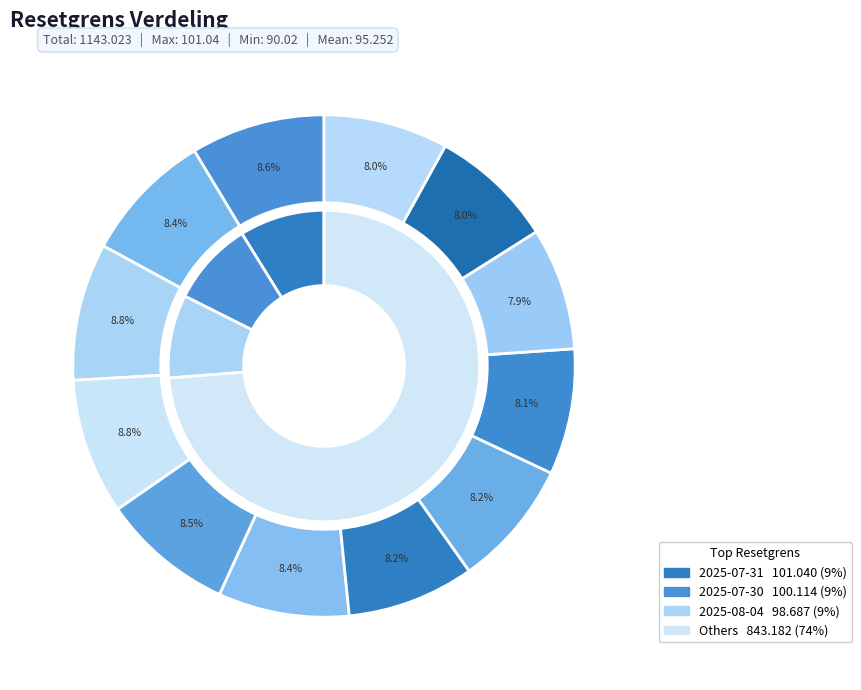

To the nearest percent, what portion does 2025-08-04 represent?

9%